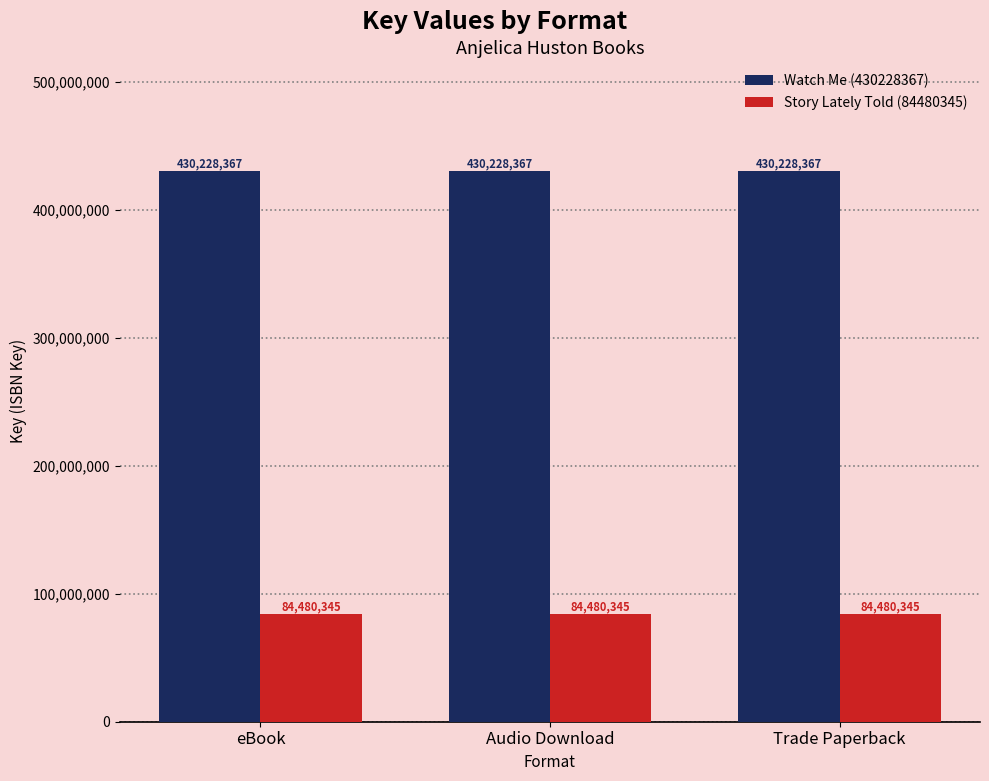

List the series in order of their peak value, highest first.

Watch Me (430228367), Story Lately Told (84480345)